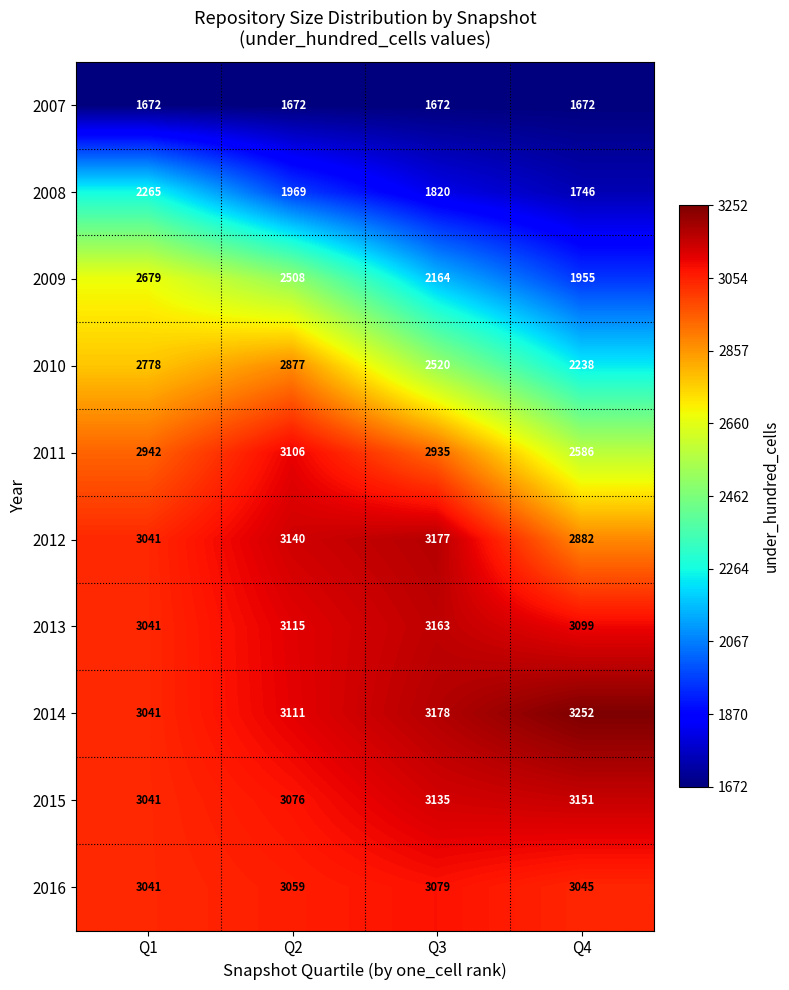

True or false: 2013 has a value of 4725 at Q1.

False